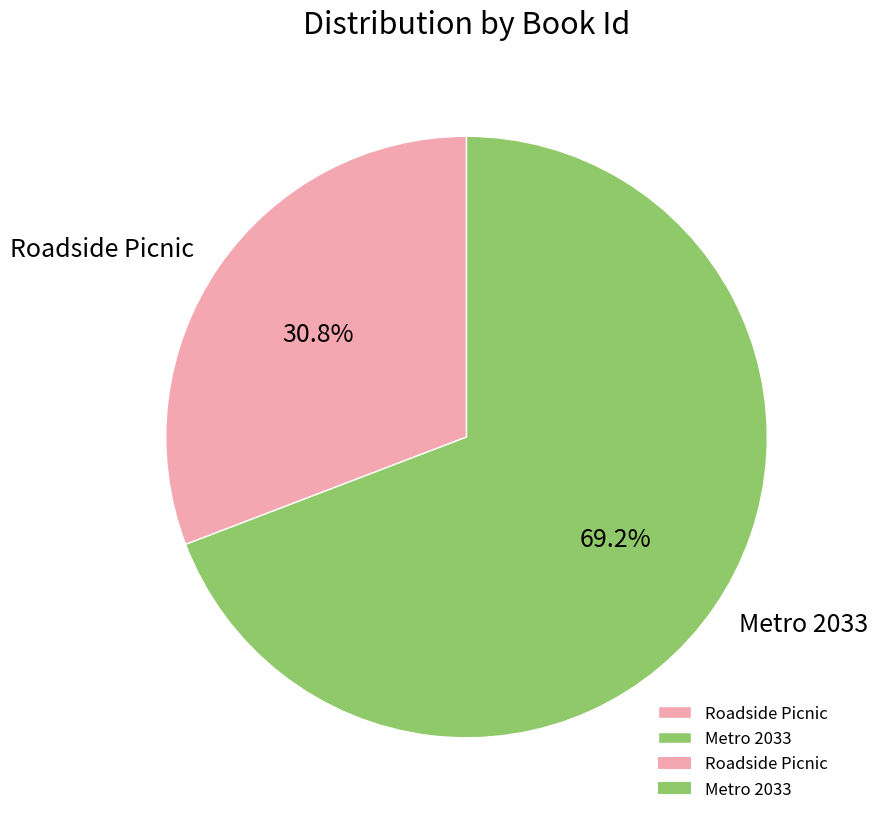

Does any single category account for the majority?

Yes